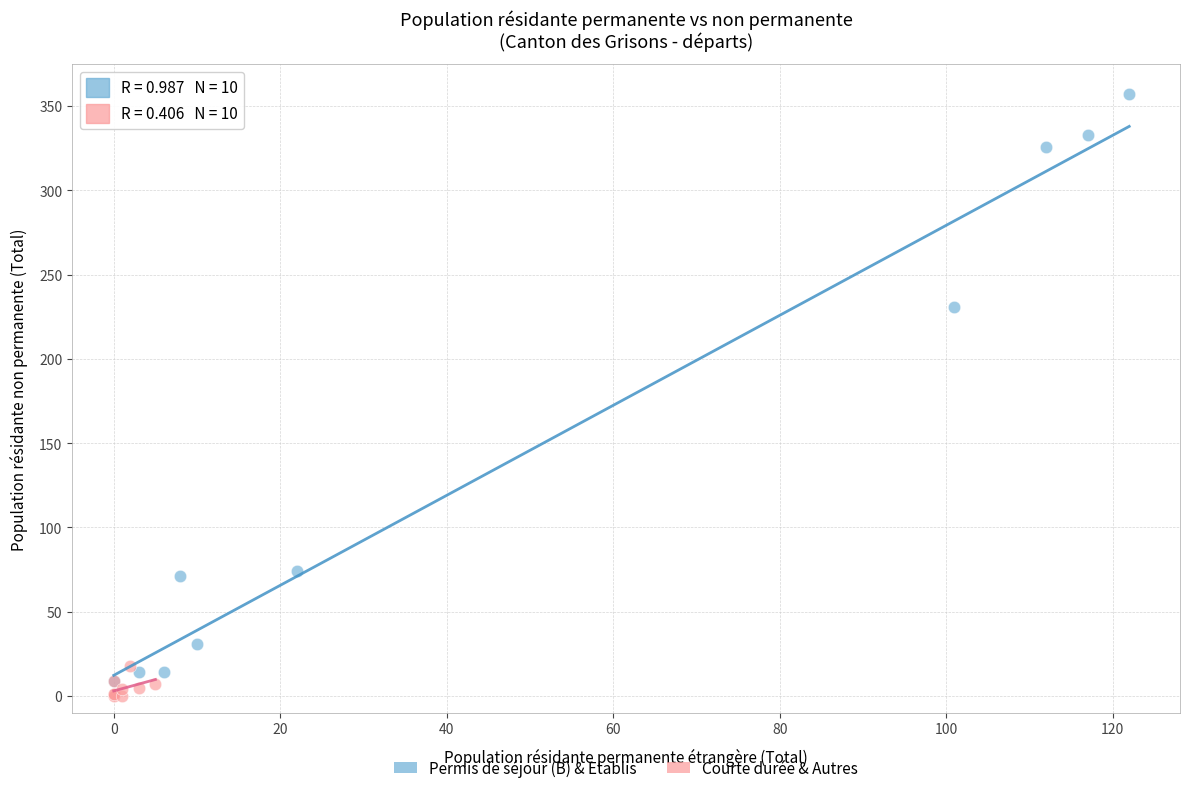

Which series contains the highest Y value?

Permis de séjour (B) & Etablis